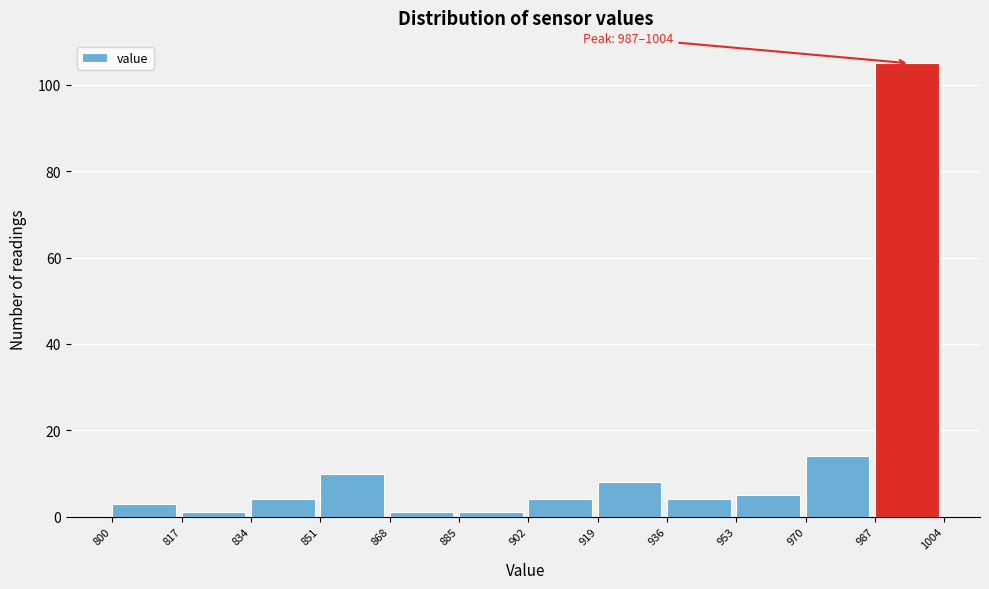

Over which range of the x-axis is the bar tallest?

987 to 1004